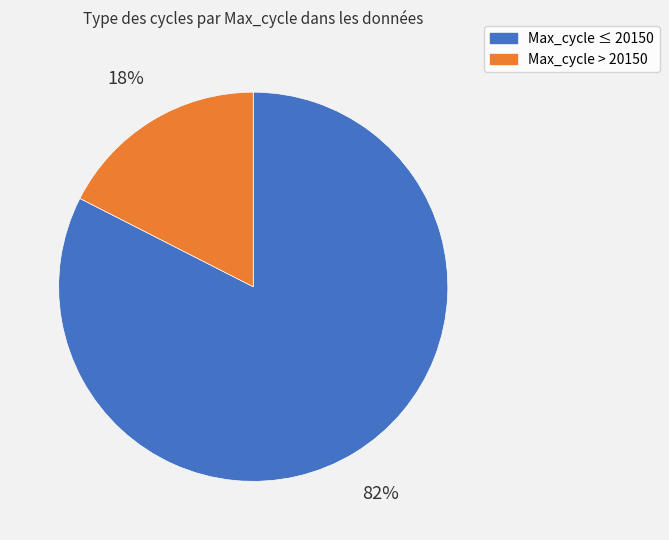

Count the number of slices in the pie.

2